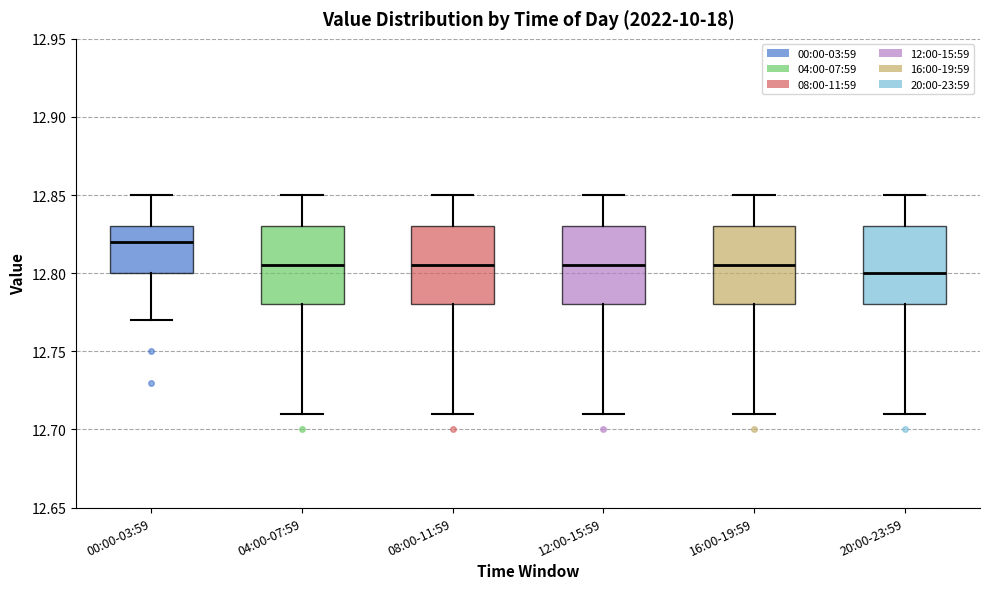

Where does the upper whisker of the box for 16:00-19:59 end on the y-axis? The values are not printed on the chart, so give them approximately, as read against the axis.

12.850